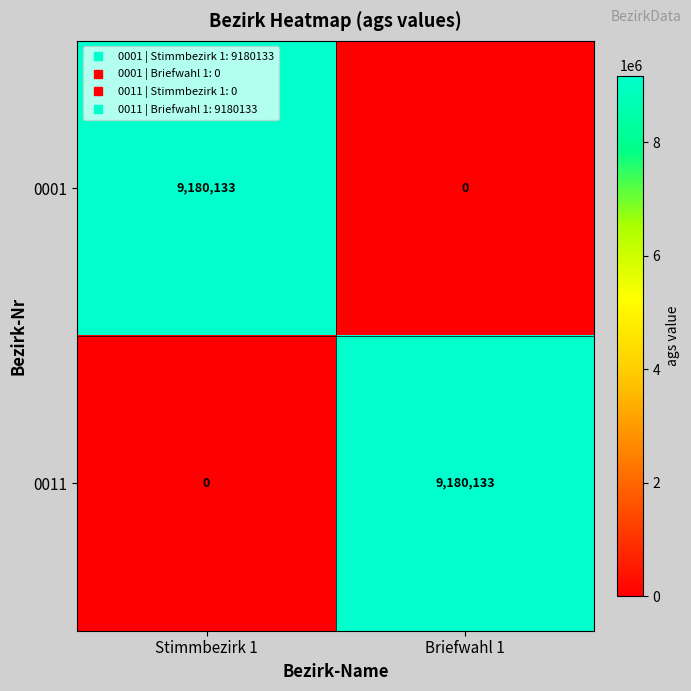

Reading left to right, what are all the values shown in this chart?

0001: 9180133	0
0011: 0	9180133